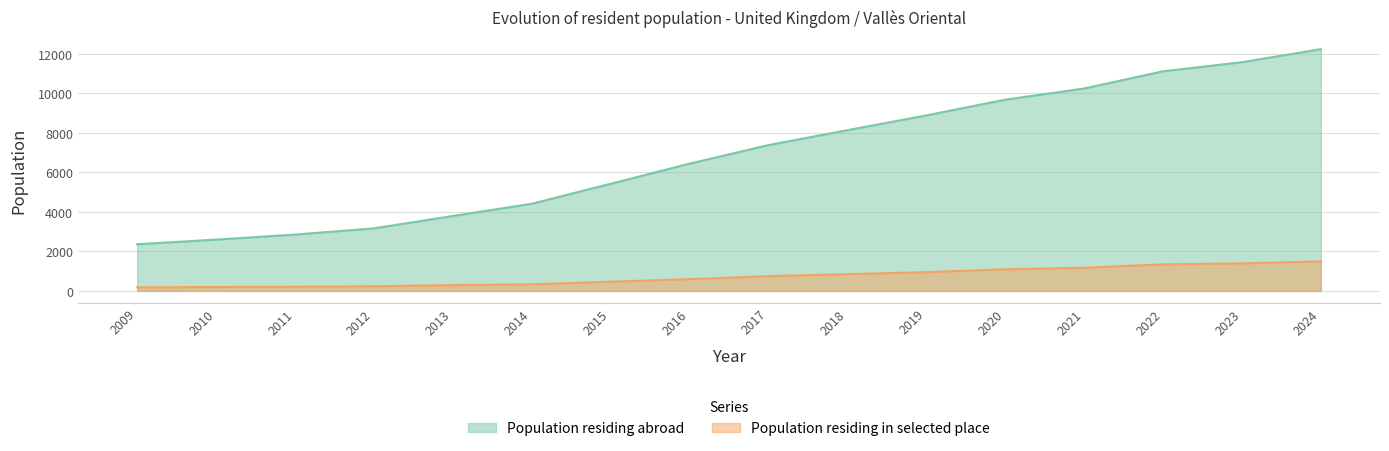

At 2012, list the series in order from largest to smallest.

Population residing abroad, Population residing in selected place